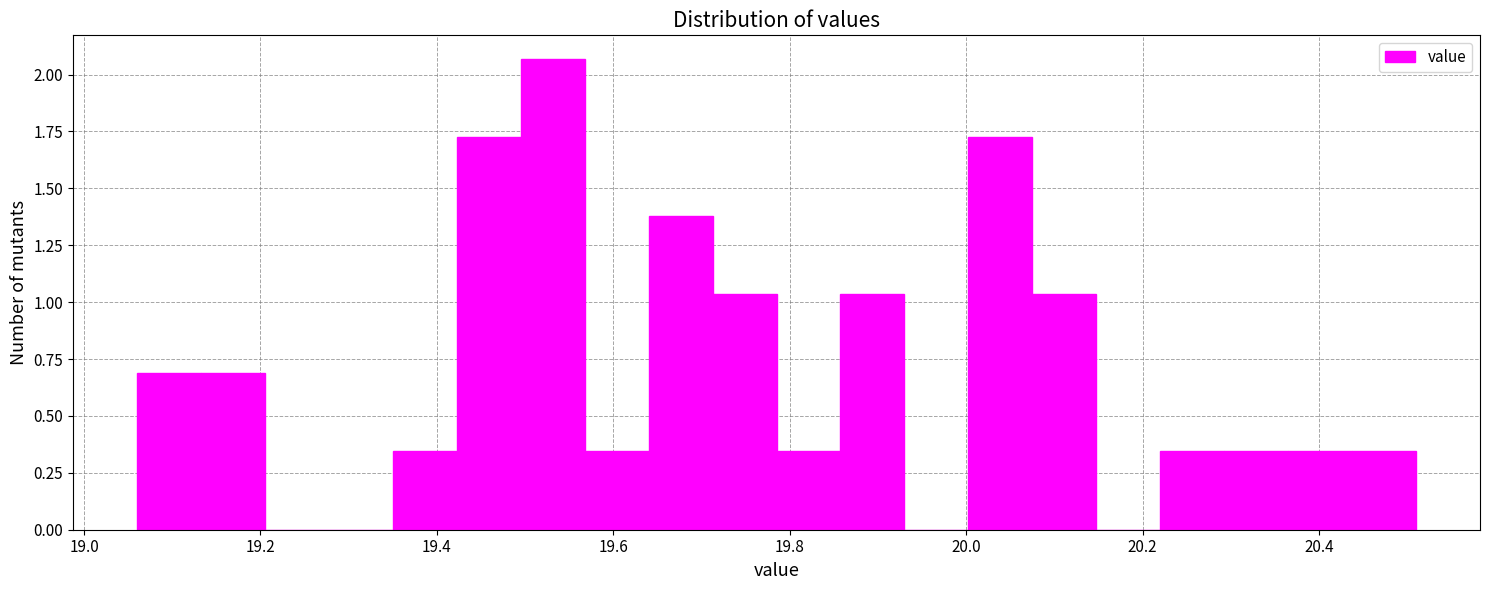

Around what value on the x-axis is the tallest bar? Give the approximate position of its centre, as read against the axis.

19.54